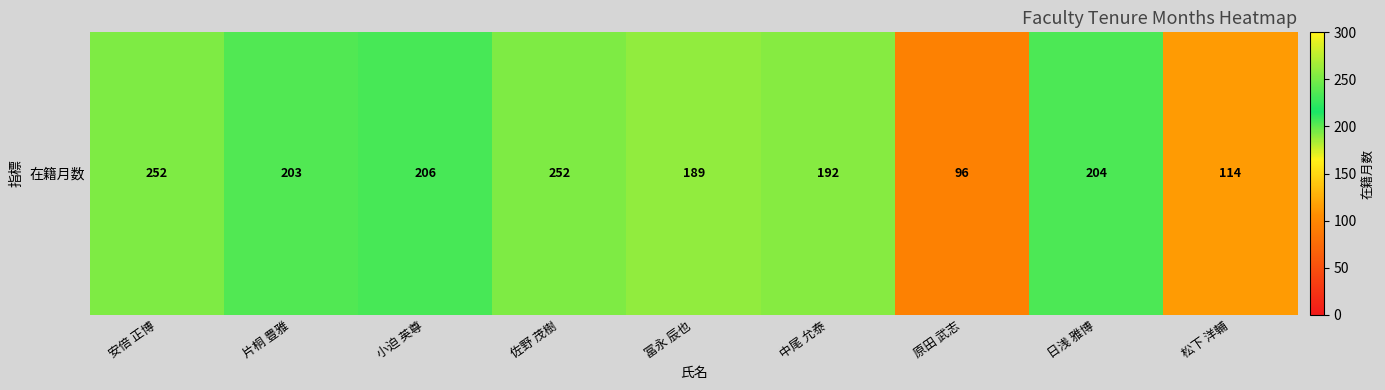

Reading left to right, extract all data points from this chart.

252	203	206	252	189	192	96	204	114